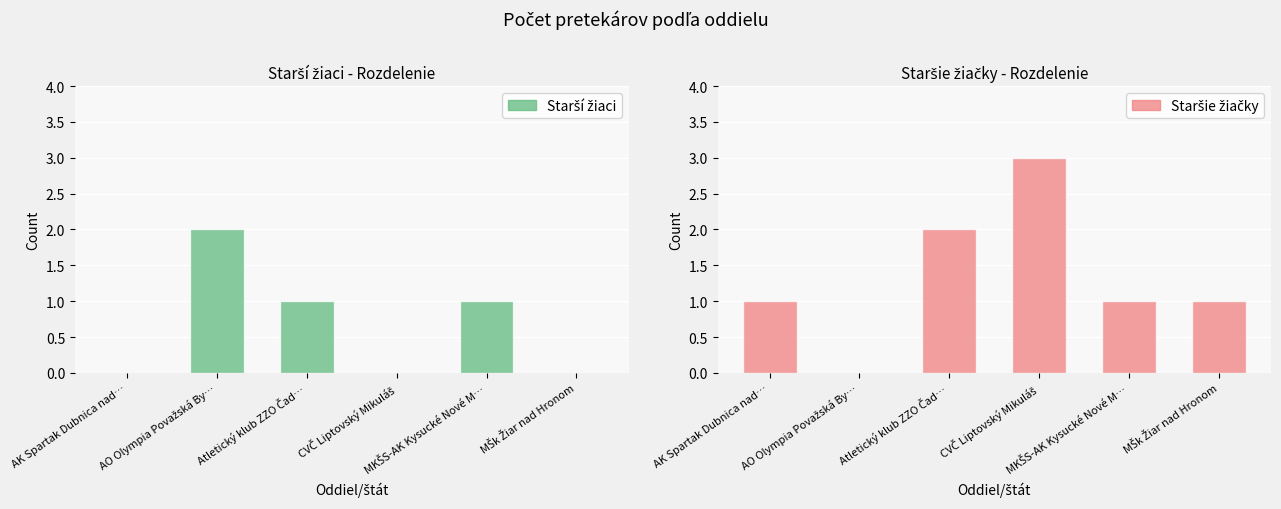

Which category has the highest value across all series?

CVČ Liptovský Mikuláš